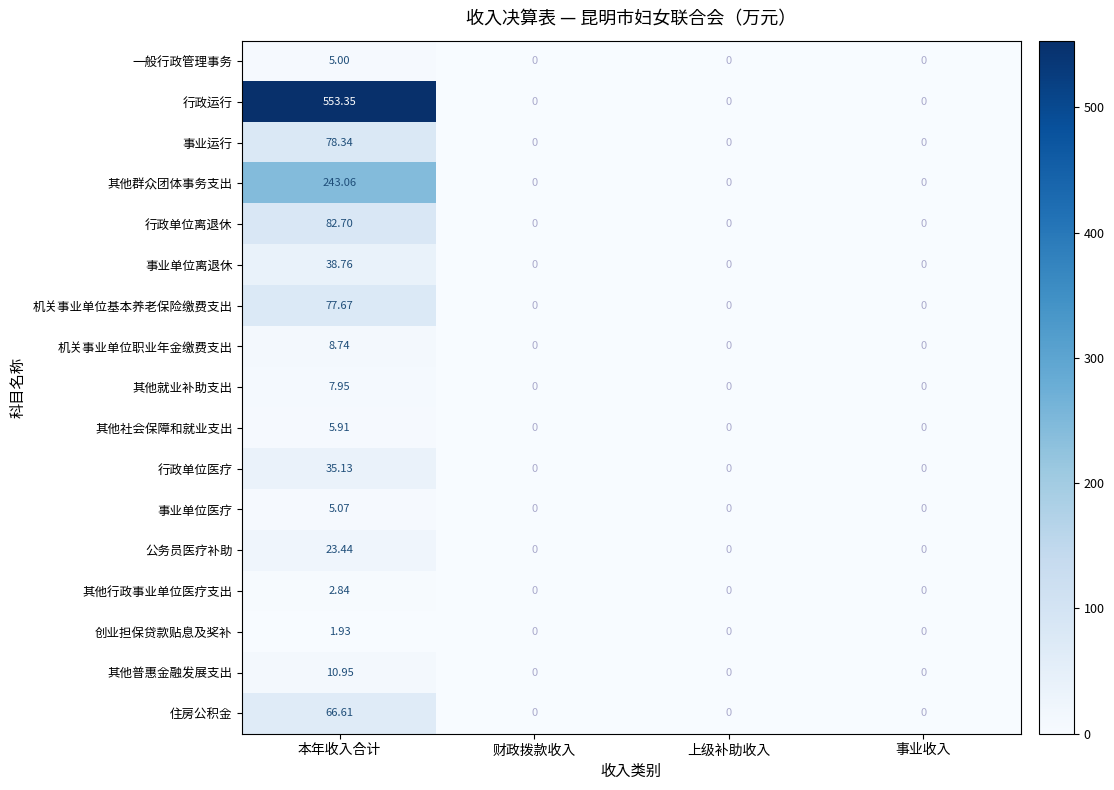

Which series has the largest total across all categories?

行政运行